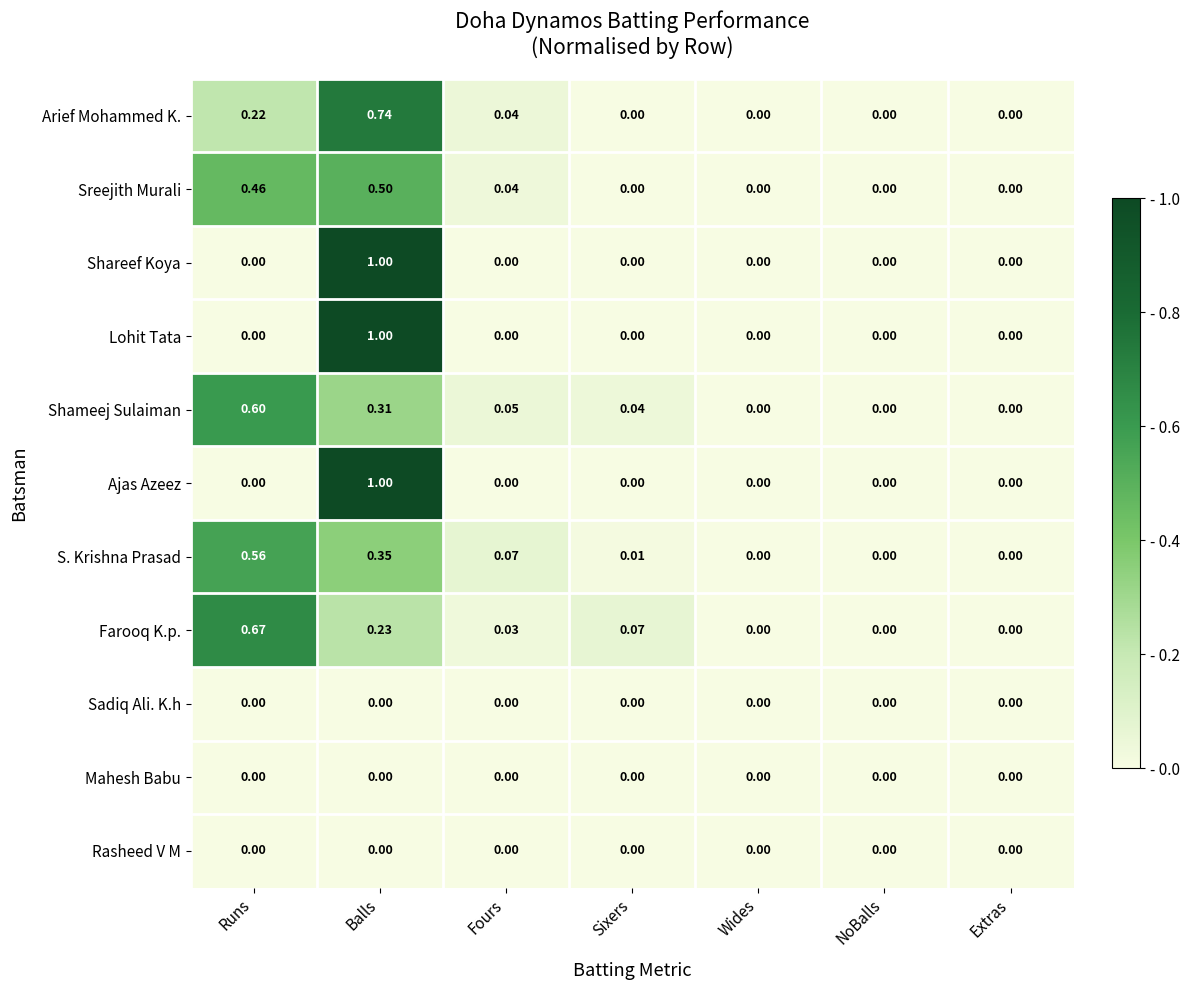

Is the value of Shameej Sulaiman at Wides greater than the value of Arief Mohammed K. at Fours?

No